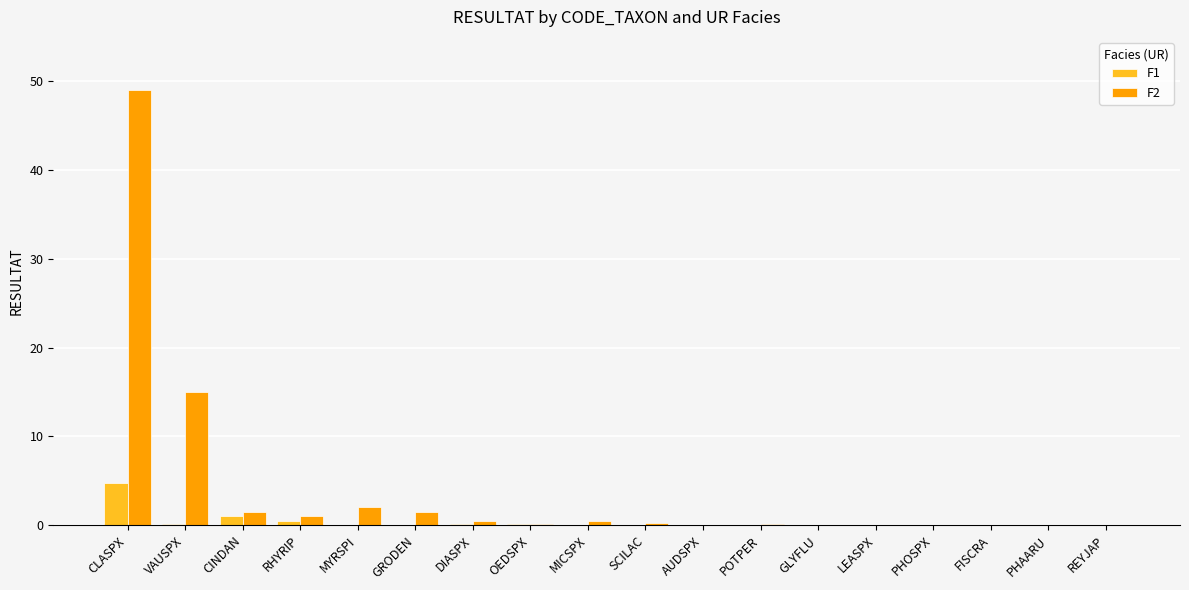

What is the difference between the F2 values at LEASPX and OEDSPX?

0.1